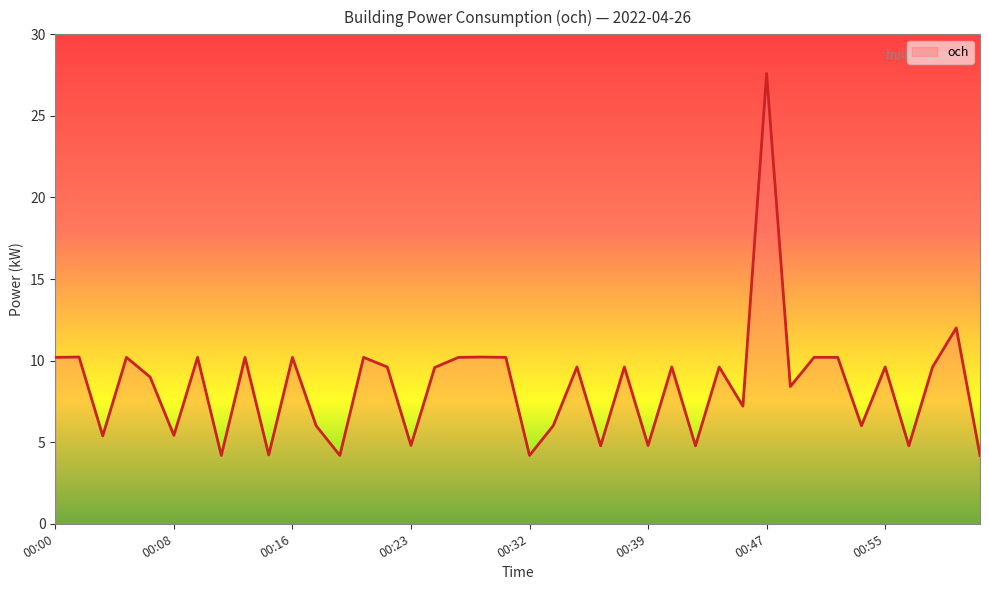

What is the minimum value shown in the chart?

4.2